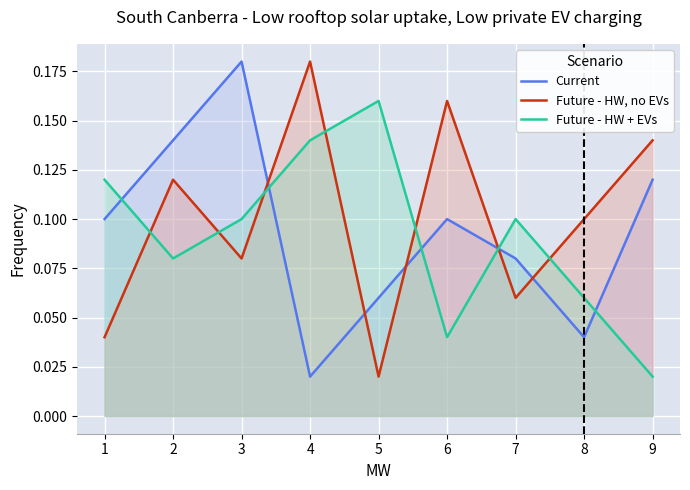

Between 3 and 4, which series saw the biggest shift?

Current